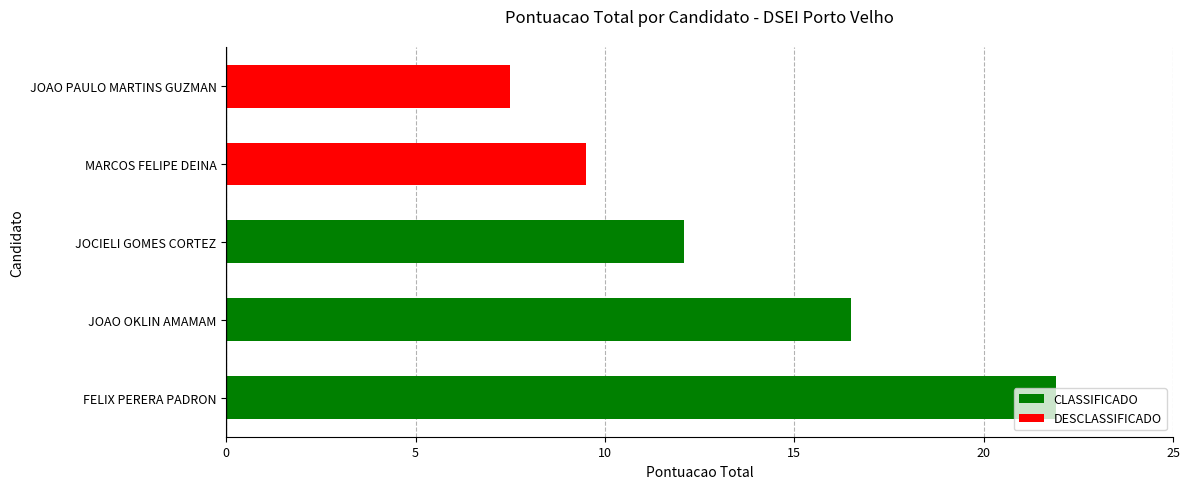

What is the ratio of the value at JOAO PAULO MARTINS GUZMAN to the value at JOAO OKLIN AMAMAM?

0.5